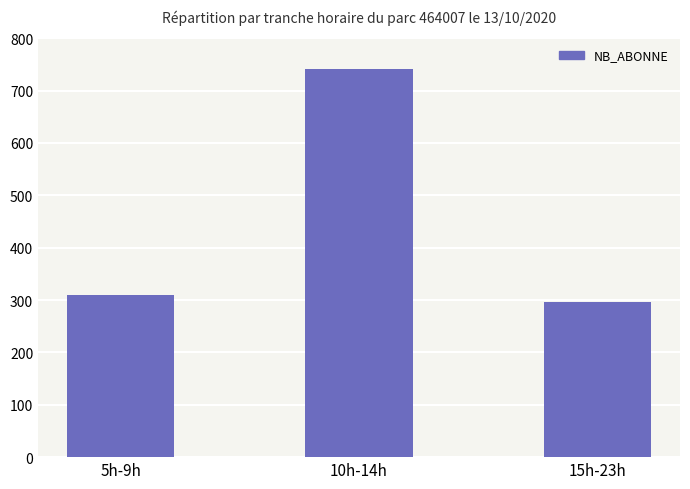

Which category has the lowest value across all series?

15h-23h